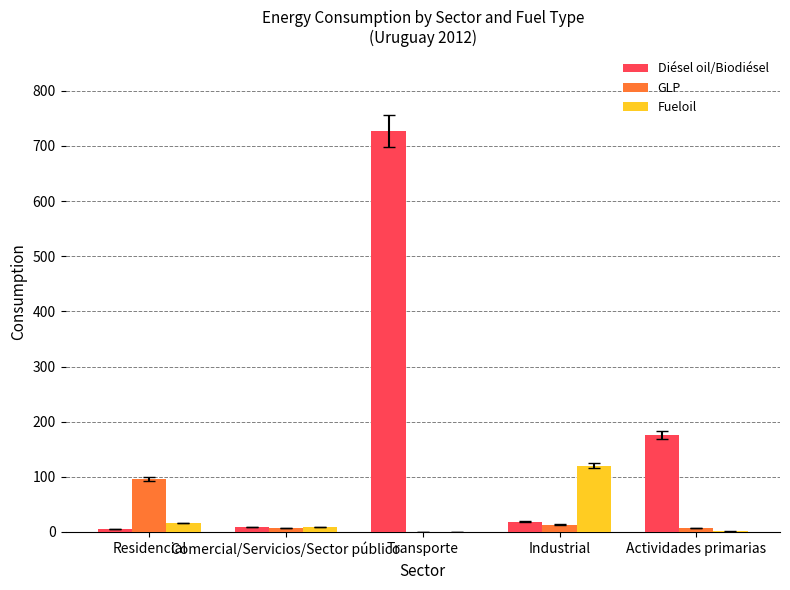

What is the spread (max minus min) of values at Actividades primarias?

175.7